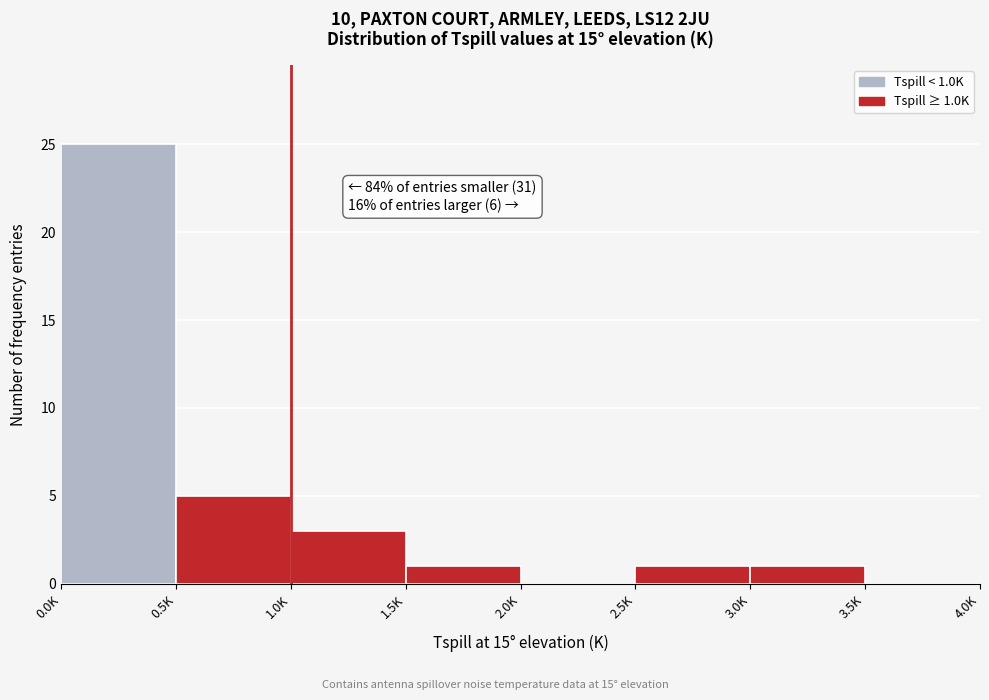

Reading right to left, extract all data points from this chart.

3.5K=0	3.0K=1	2.5K=1	2.0K=0	1.5K=1	1.0K=3	0.5K=5	0.0K=25